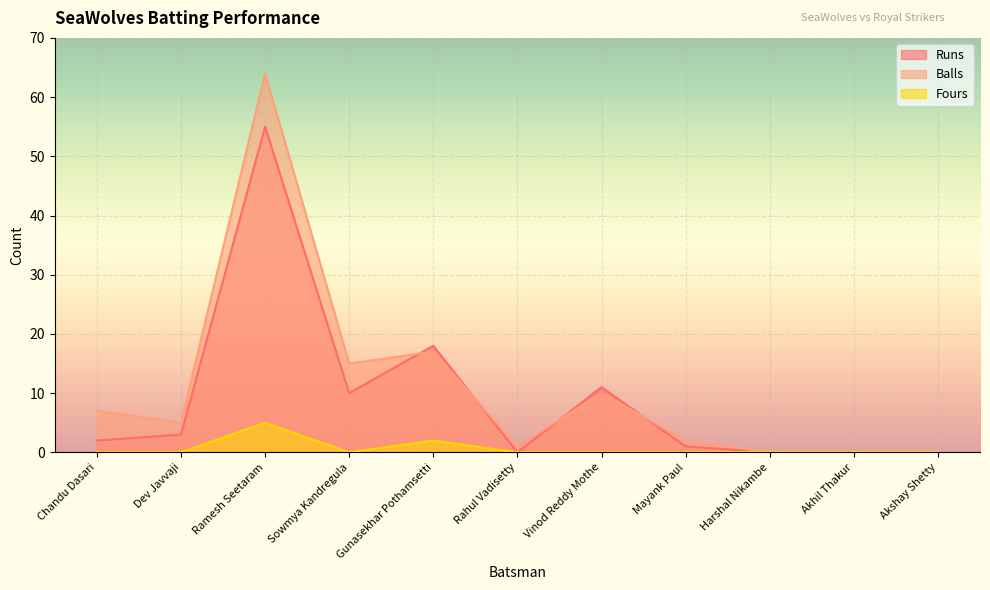

Where do Runs and Balls first cross each other?

Sowmya Kandregula and Gunasekhar Pothamsetti